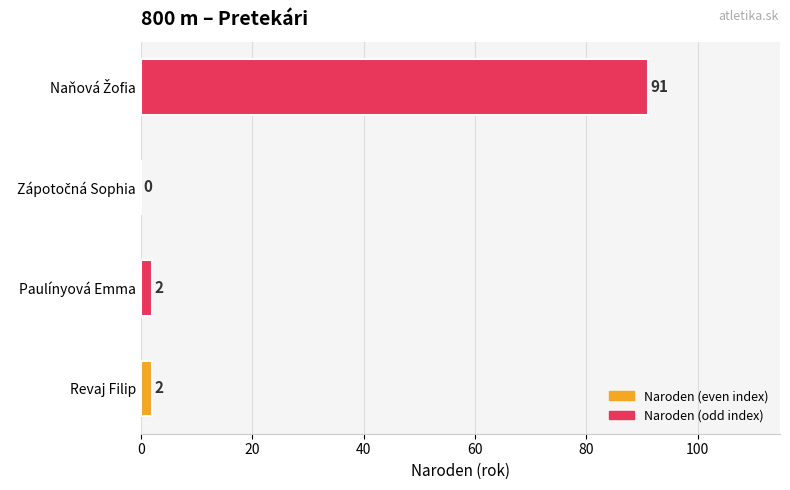

Approximately how many times larger is the value at Revaj Filip compared to Paulínyová Emma?

1.0